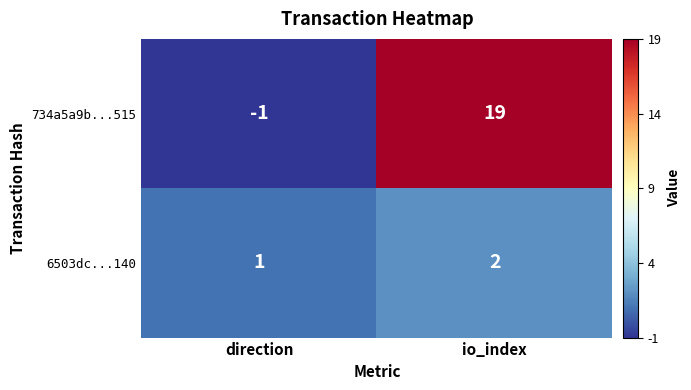

At which category does the chart reach its peak across all series?

io_index